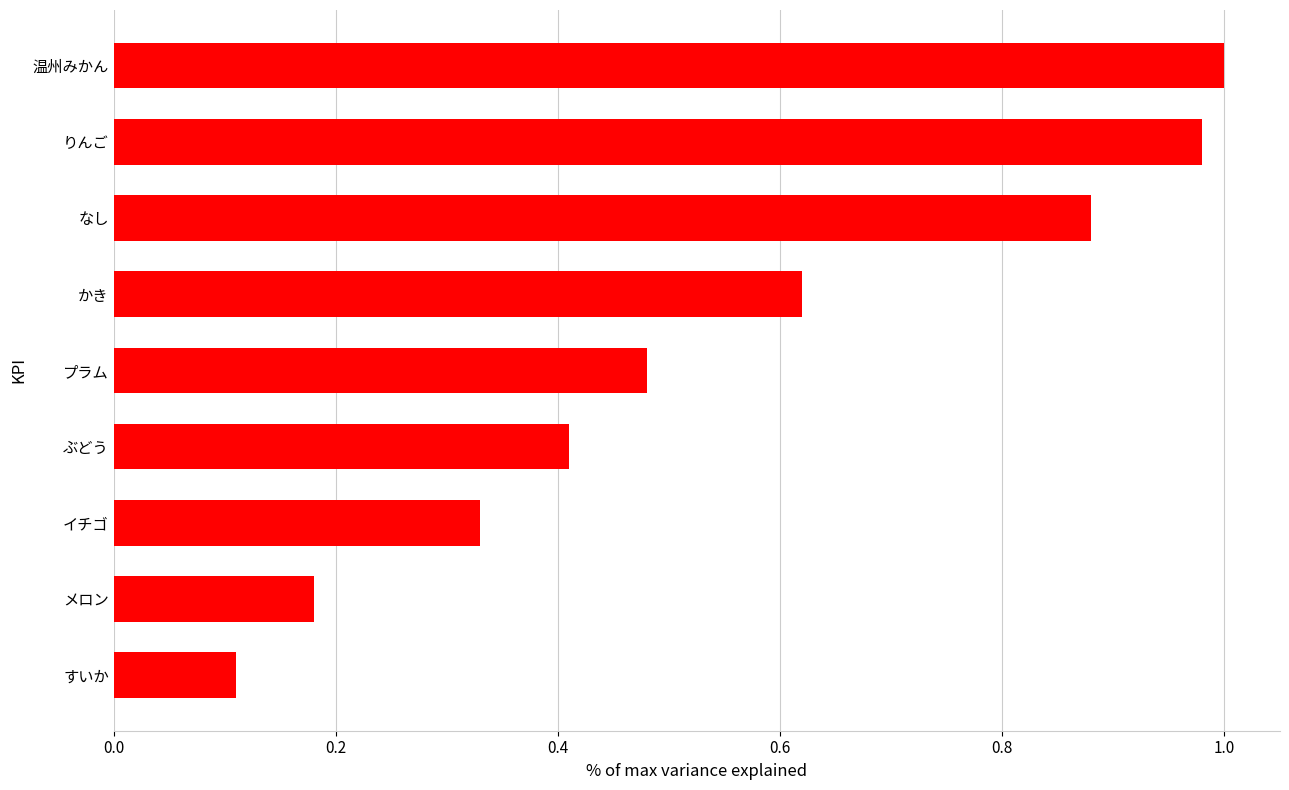

List the labels in order of value, largest first.

温州みかん, りんご, なし, かき, プラム, ぶどう, イチゴ, メロン, すいか